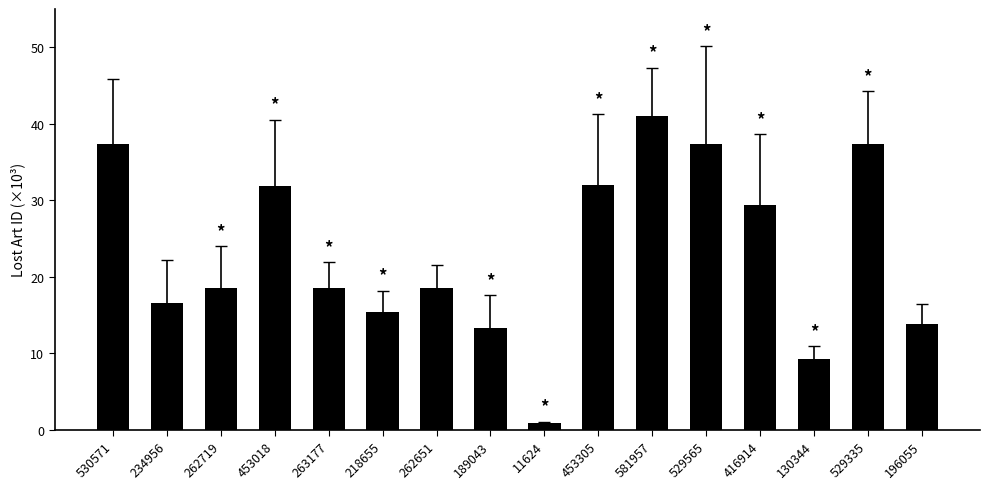

At which category does the chart reach its peak across all series?

581957